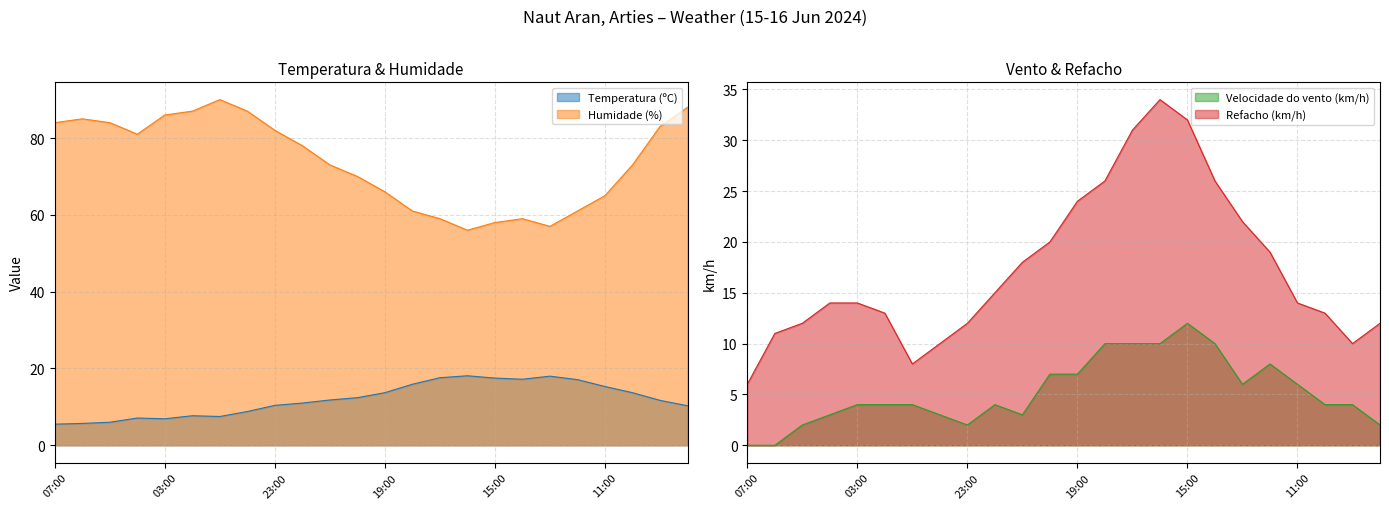

Rank the categories by Temperatura (ºC) value from lowest to highest.

07:00, 06:00, 05:00, 03:00, 04:00, 01:00, 02:00, 00:00, 08:00, 23:00, 22:00, 09:00, 21:00, 20:00, 19:00, 10:00, 11:00, 18:00, 12:00, 14:00, 15:00, 17:00, 13:00, 16:00